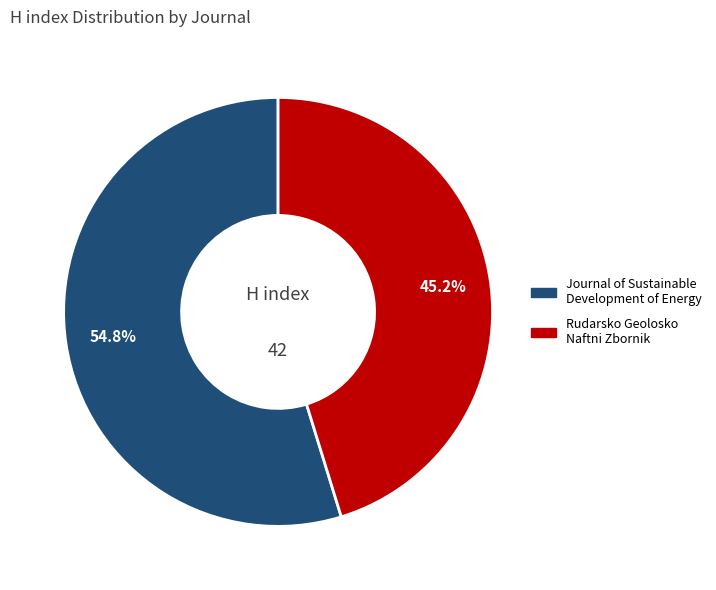

Which category has the smallest portion of the pie?

Rudarsko Geolosko Naftni Zbornik